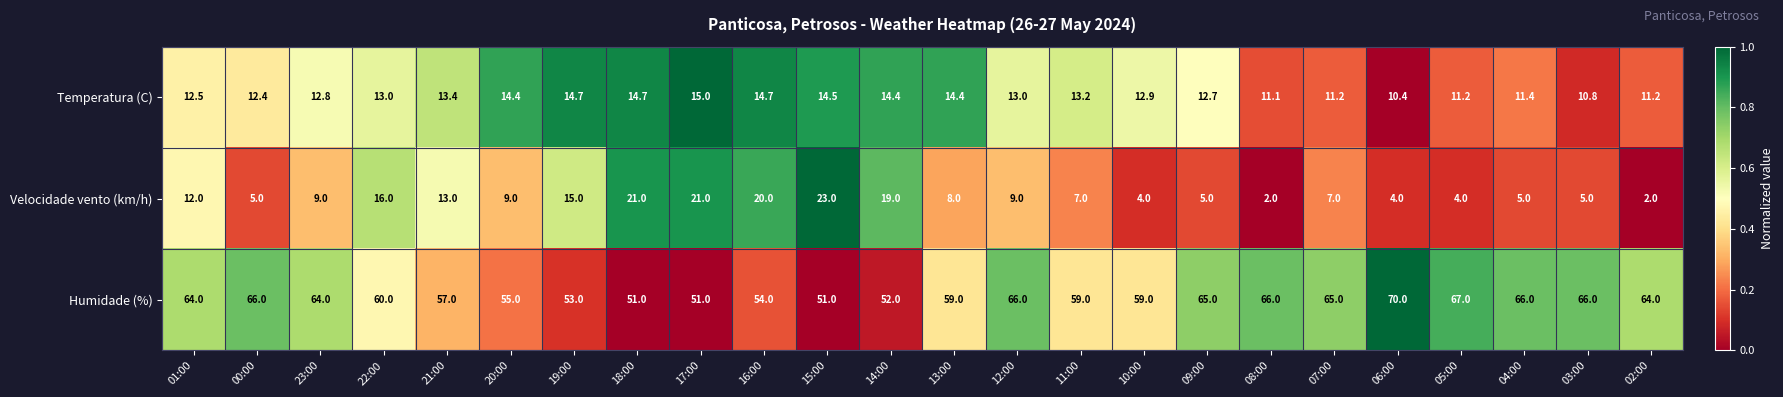

What is the difference between the highest and lowest values at 13:00?

51.0